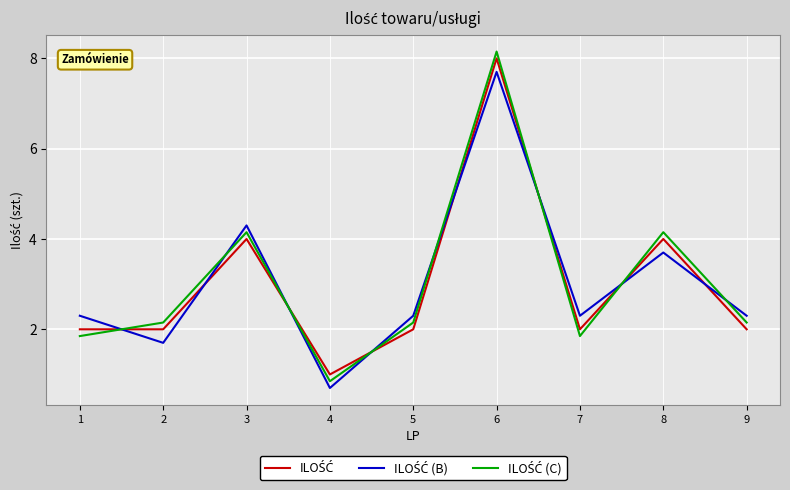

Which label corresponds to the largest value in the chart?

6